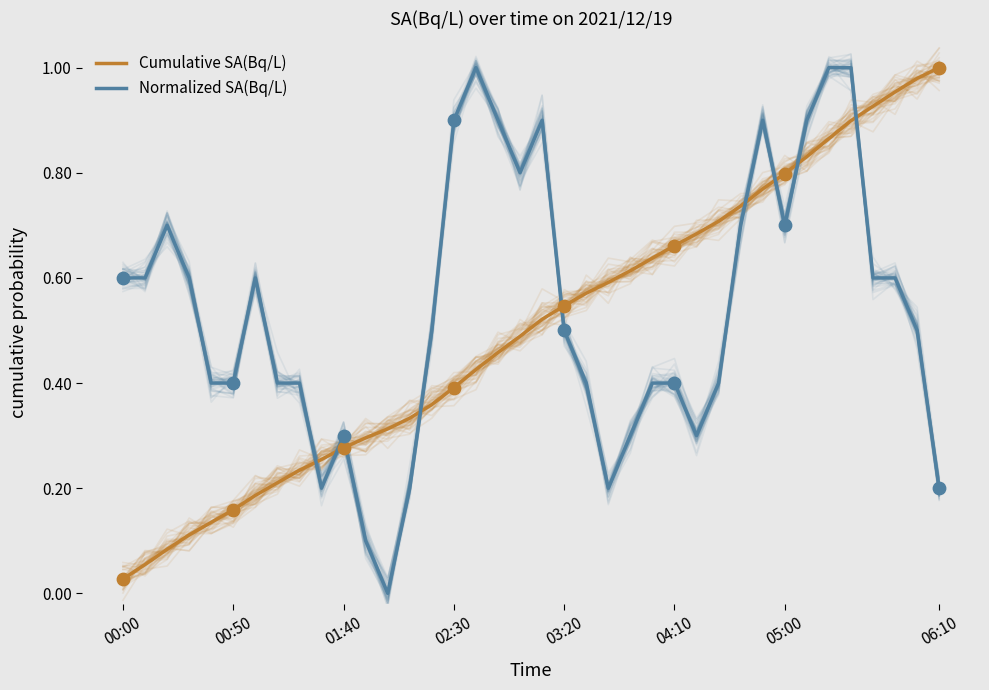

What are all the series names shown in the legend?

Cumulative SA(Bq/L), Normalized SA(Bq/L)